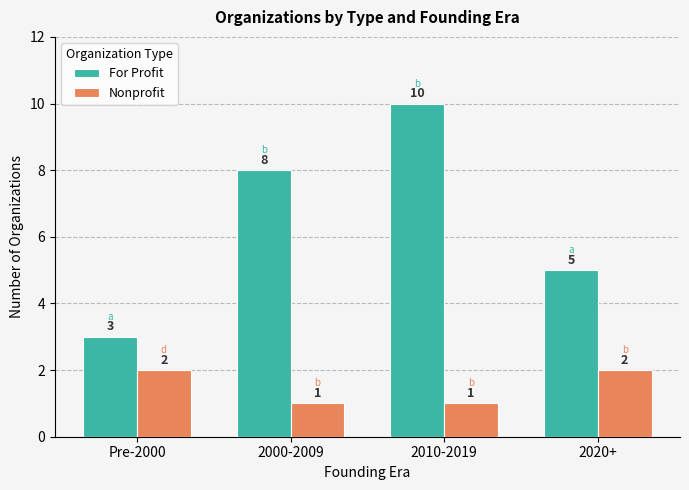

Is the value of For Profit at 2020+ greater than the value of Nonprofit at 2000-2009?

Yes